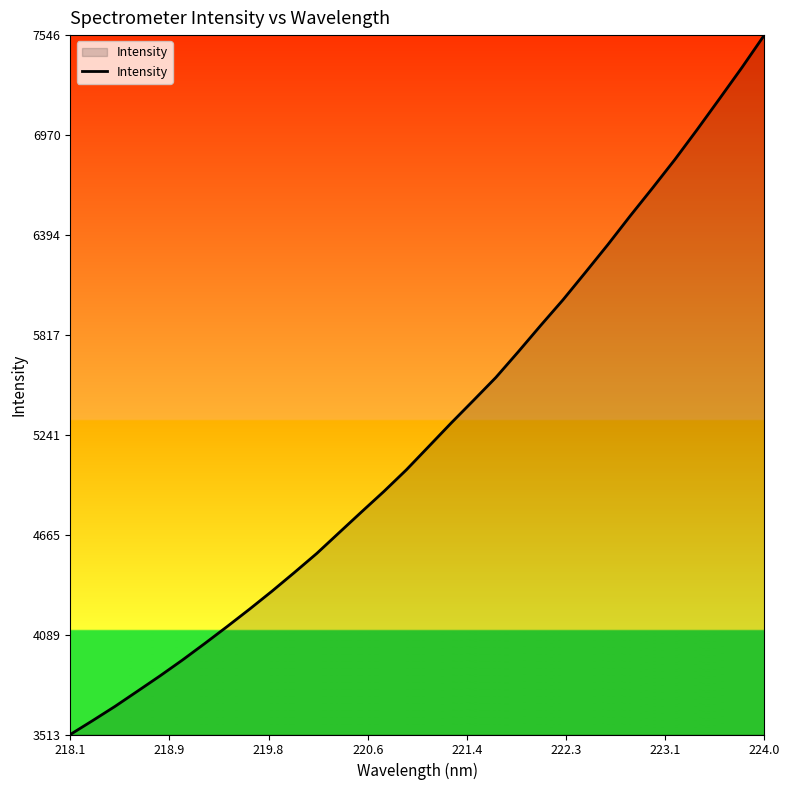

What is the difference between the maximum and minimum values?

4032.8